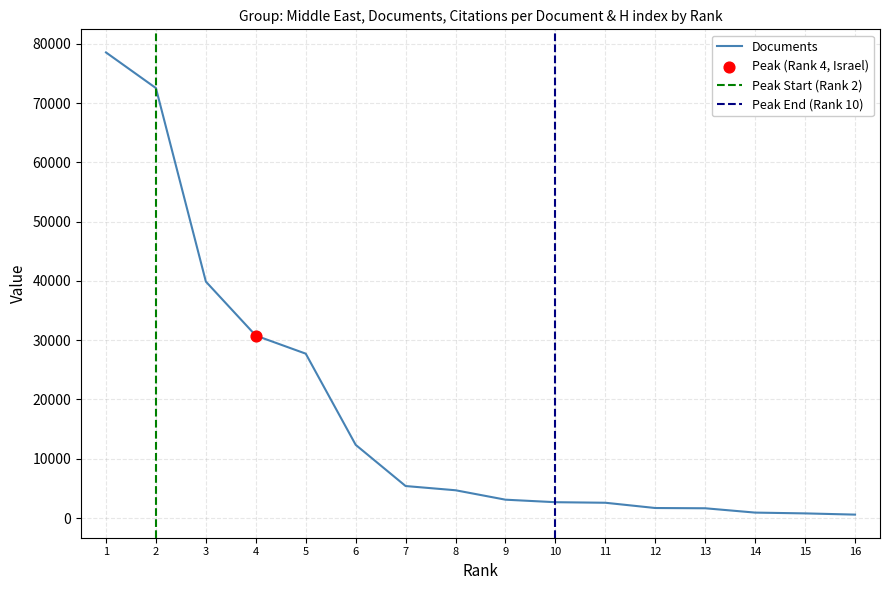

At how many categories does at least one series exceed 67167?

2